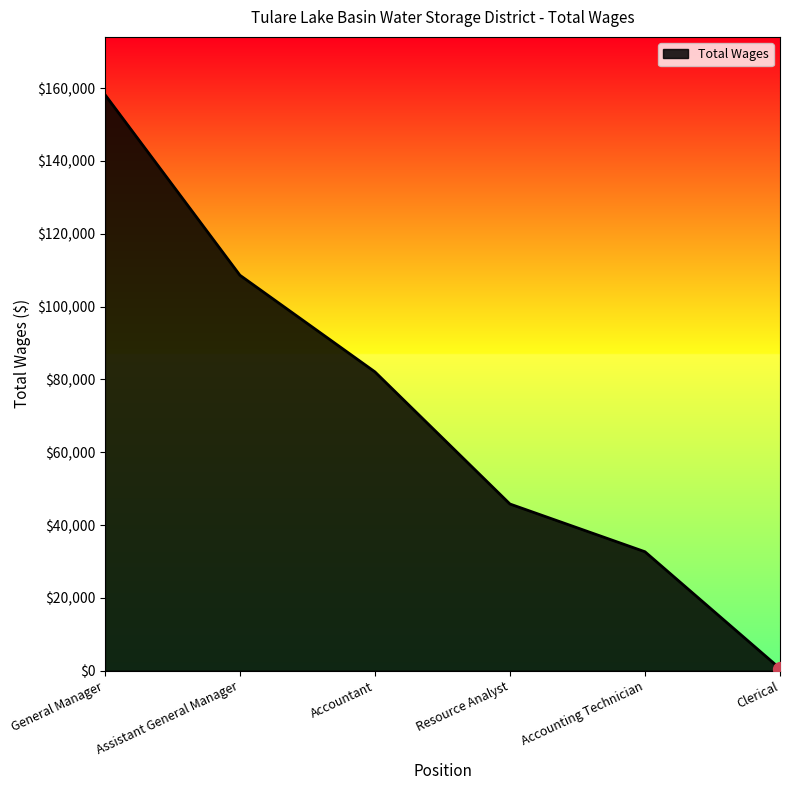

Is it true that the value at Resource Analyst is 45795?

True